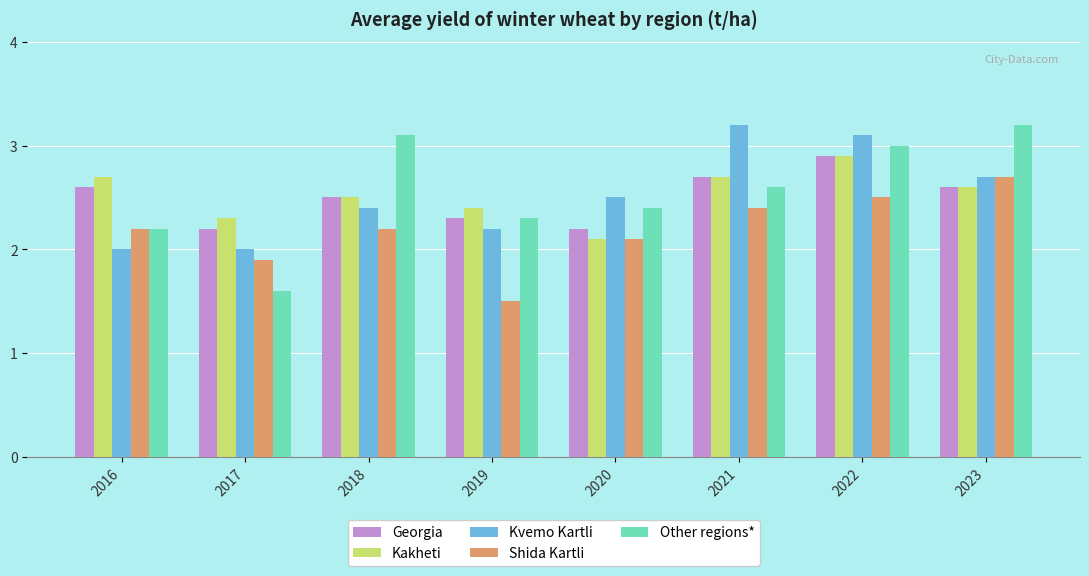

What is the value of the Other regions* bar at the 1st from the left?

2.2